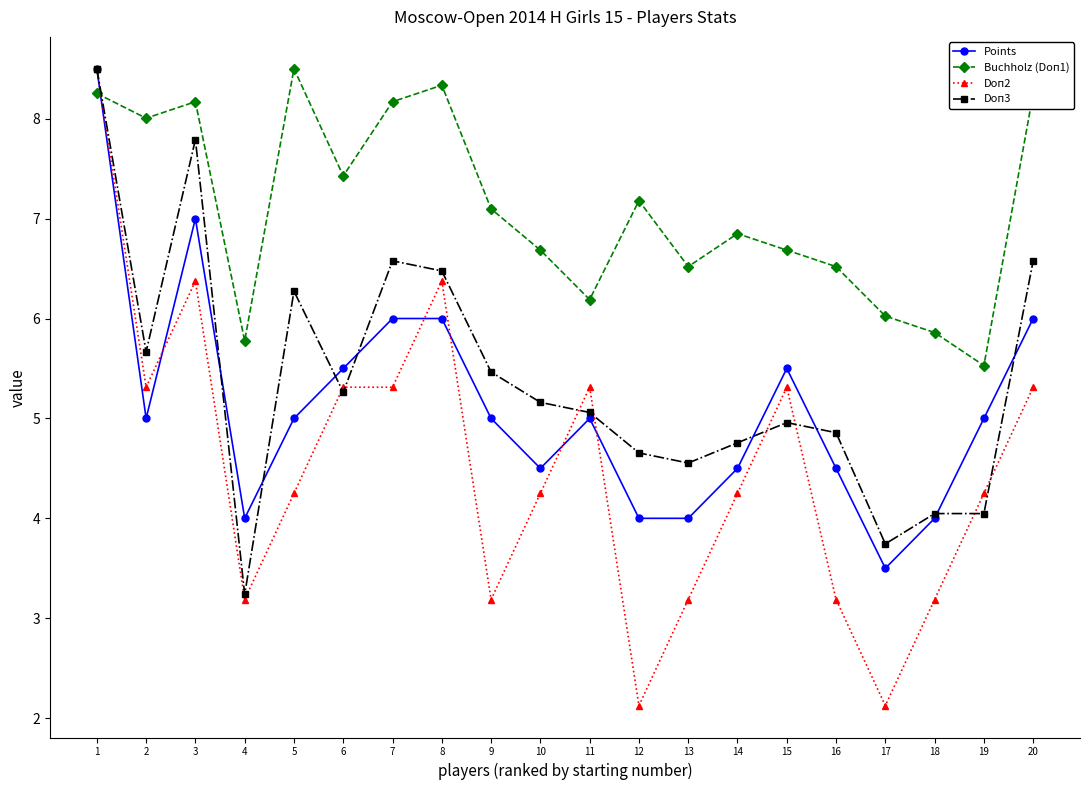

True or false: Buchholz (Doп1) has a value of 8.3 at 20.

True